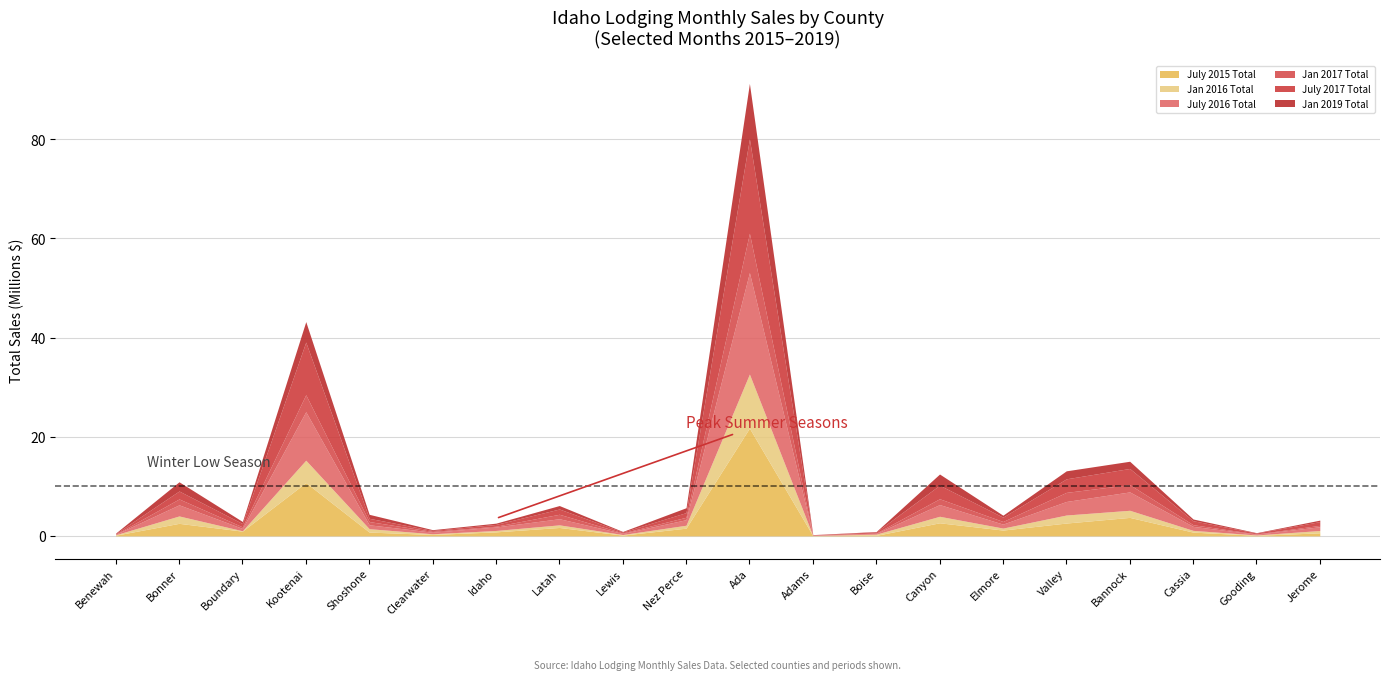

At which label does Jan 2019 Total reach its minimum?

Adams